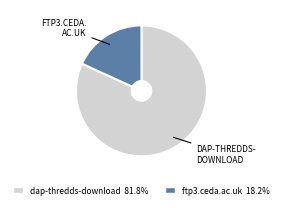

Rank the categories by value from lowest to highest.

ftp3.ceda.ac.uk, dap-thredds-download